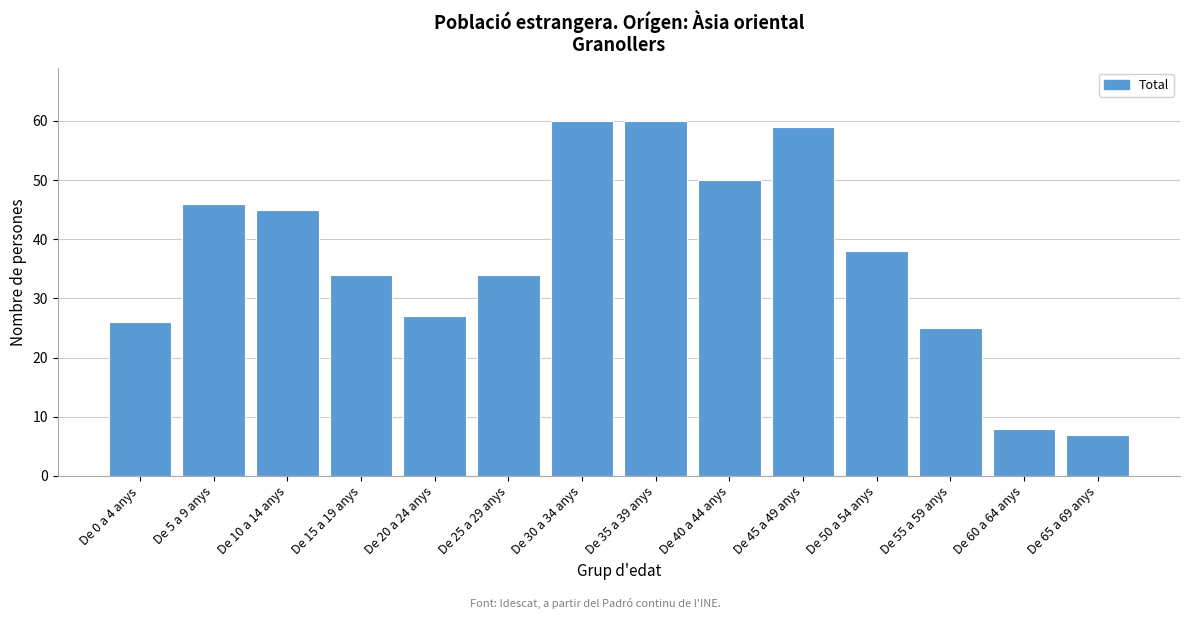

Reading left to right, list all the values displayed in this chart.

26	46	45	34	27	34	60	60	50	59	38	25	8	7